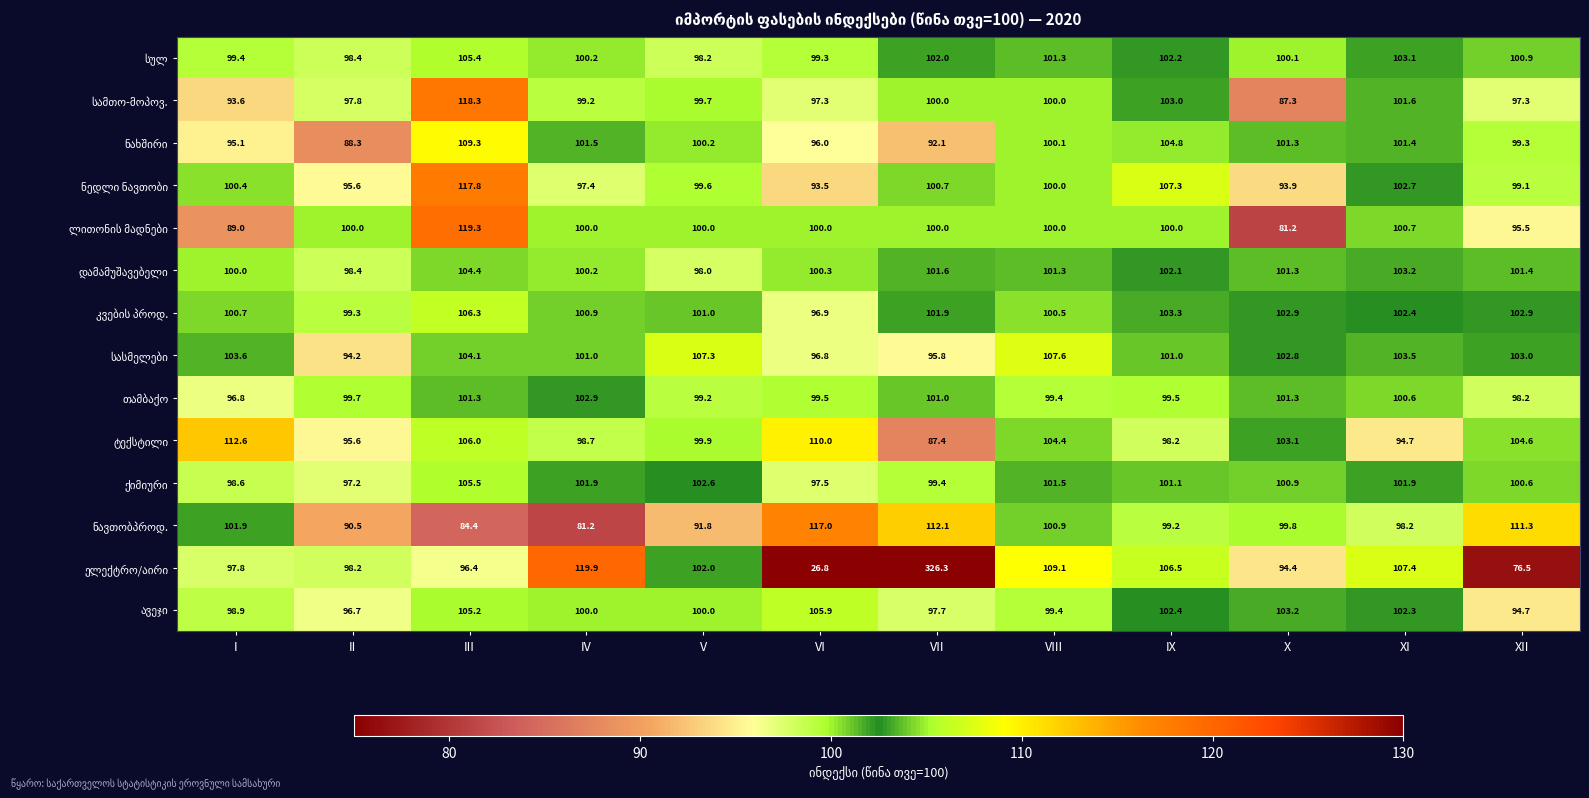

What is the spread (max minus min) of values at XI?

12.7